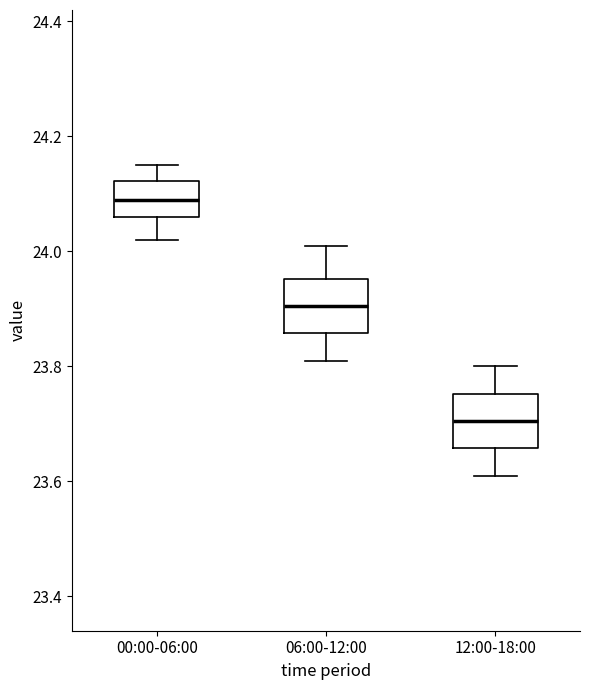

Reading left to right, transcribe this box plot: for each box, give where its median line is, the range the box spans, and where its two whiskers end, as read against the y-axis. The values are not printed on the chart, so give them approximately, as read against the axis.

00:00-06:00: median 24.10, box 24.06 to 24.12, whiskers 24.02 to 24.16
06:00-12:00: median 23.90, box 23.86 to 23.96, whiskers 23.82 to 24.02
12:00-18:00: median 23.70, box 23.66 to 23.76, whiskers 23.62 to 23.80